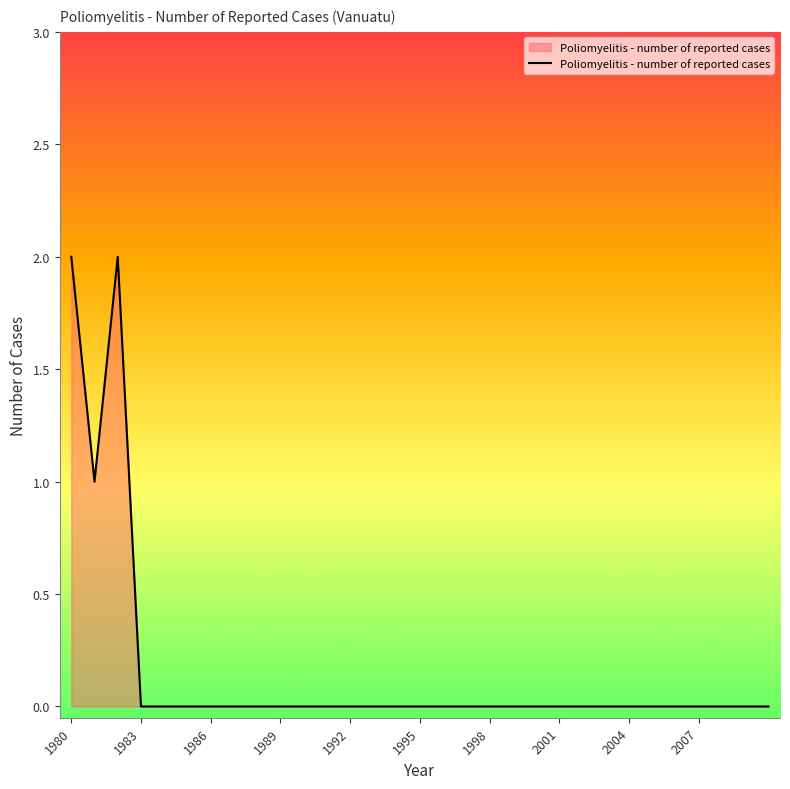

Count the number of categories in the chart.

30